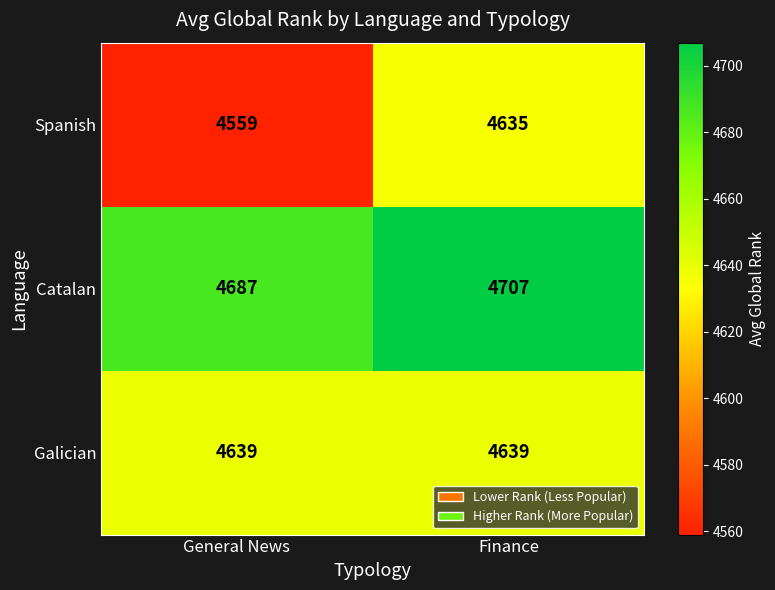

Is it true that Catalan equals 4707 at Finance?

True